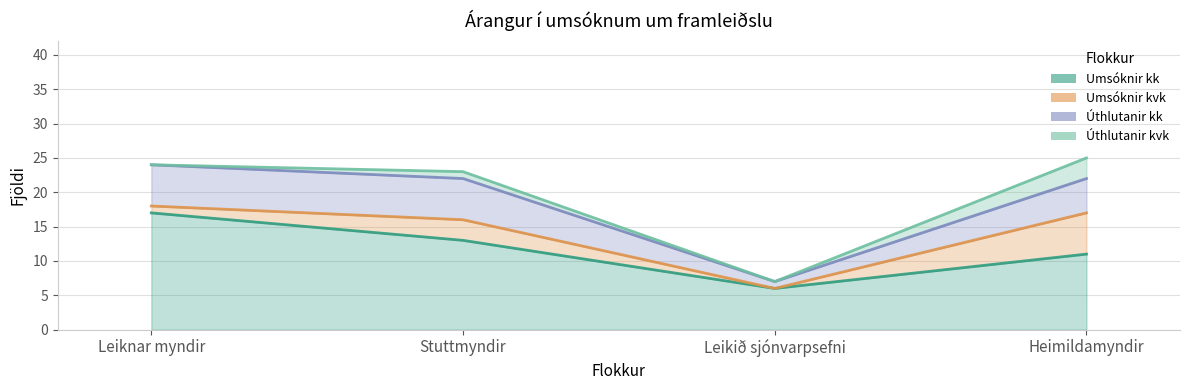

What is the label of the 4th point from the left?

Heimildamyndir